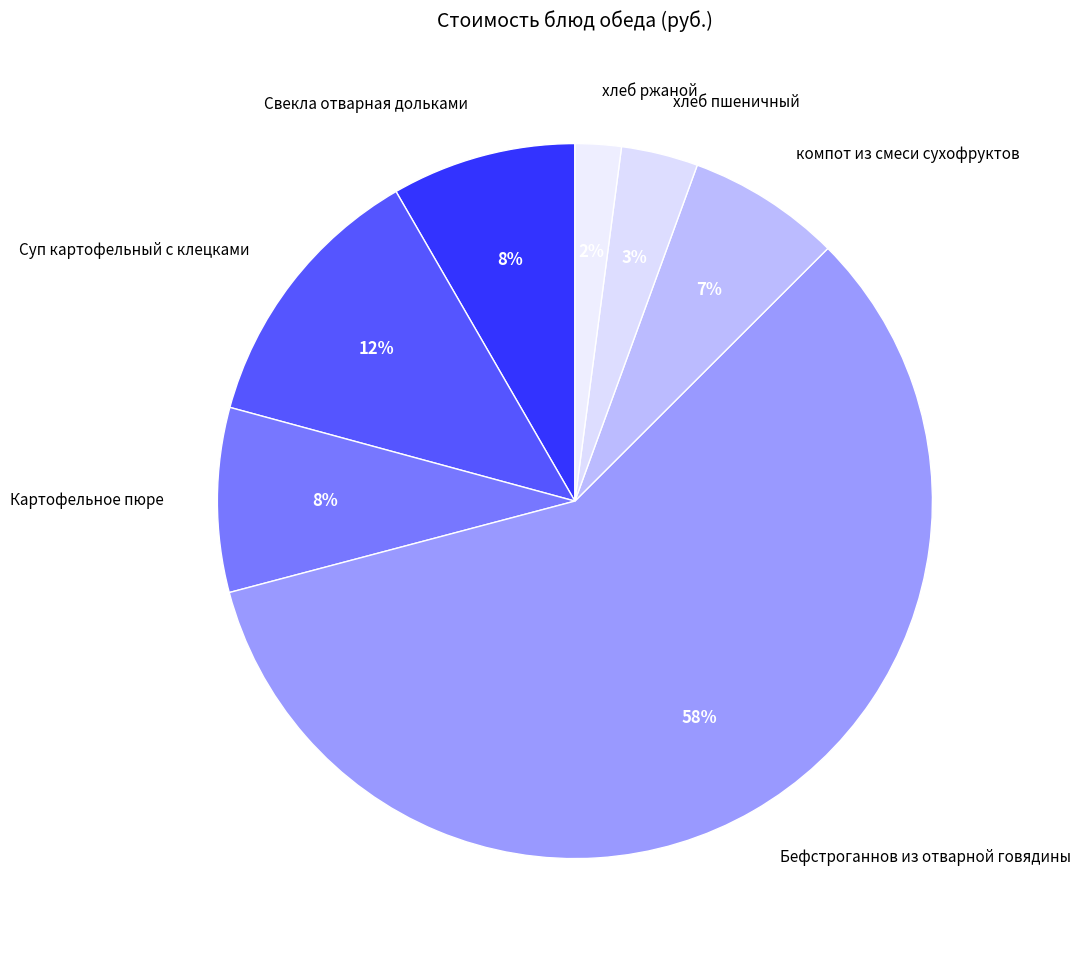

To the nearest percent, what portion does Свекла отварная дольками represent?

8%